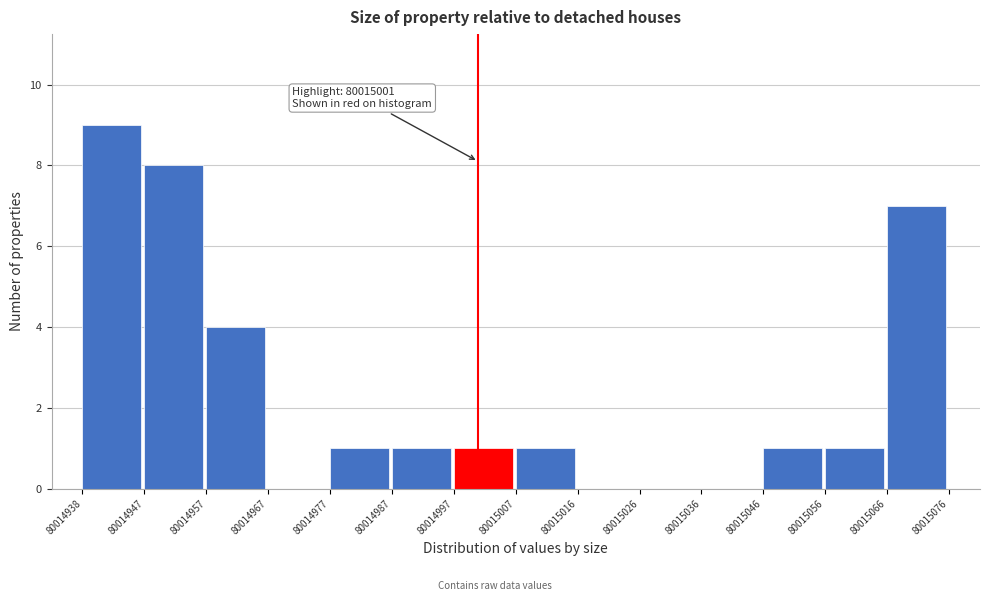

Which range on the x-axis has the tallest bar?

80014938 to 80014947